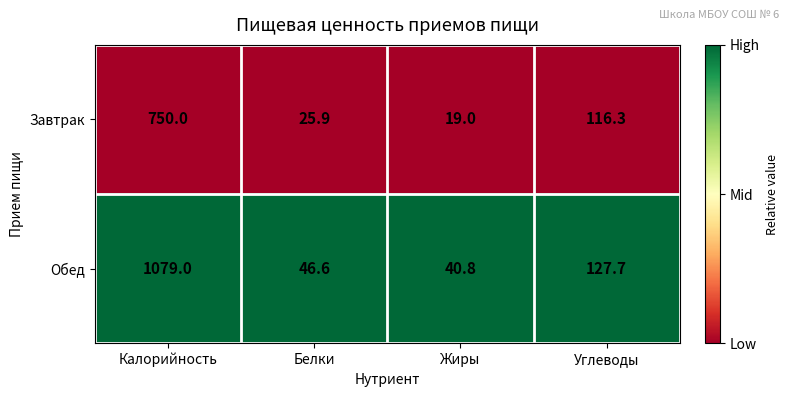

Count the number of data series in this chart.

2